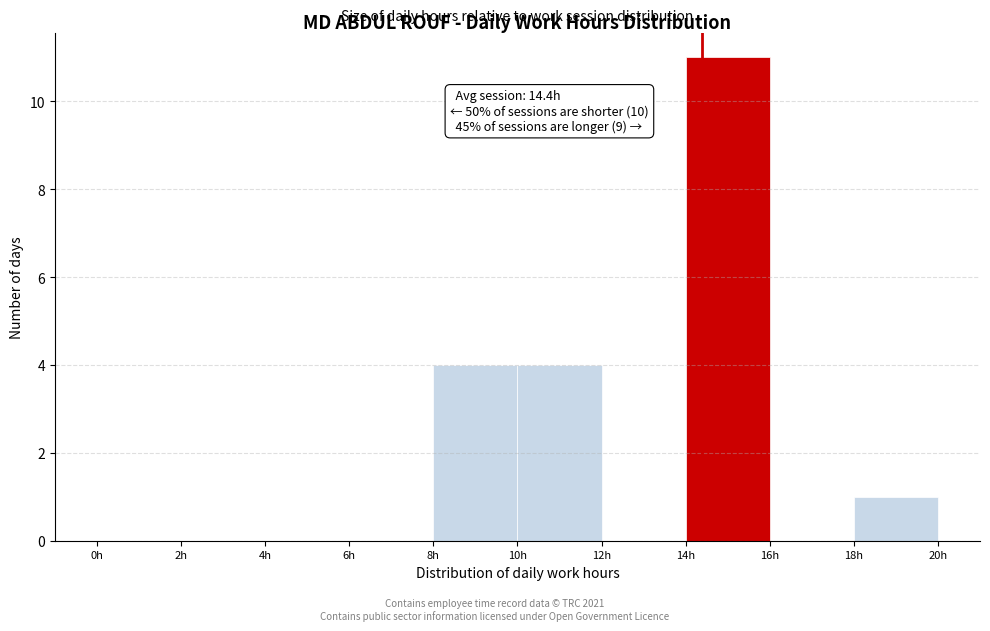

Which range on the x-axis has the tallest bar?

14 to 16